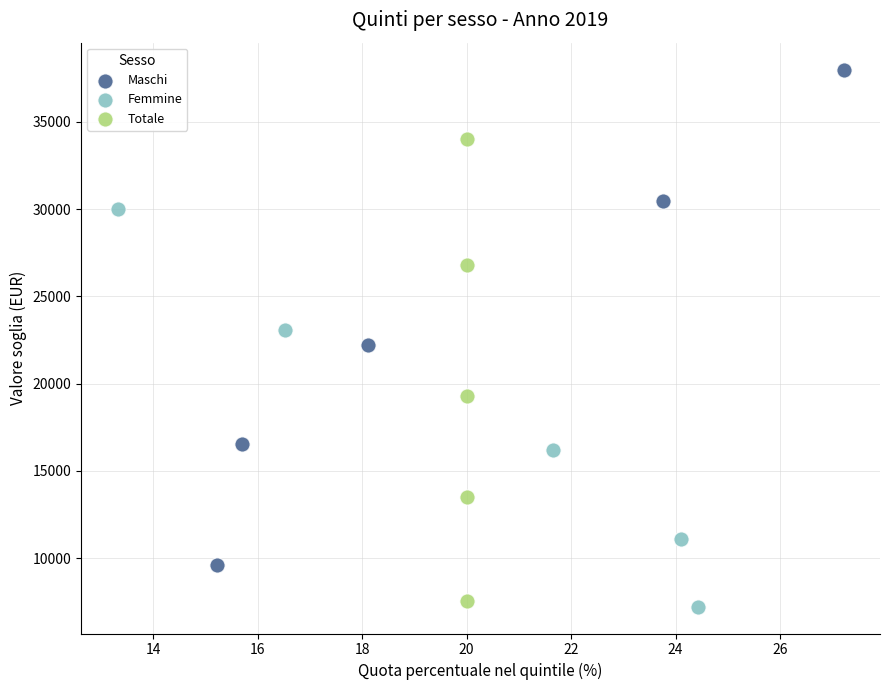

Which series has the largest Y range (max minus min)?

Maschi